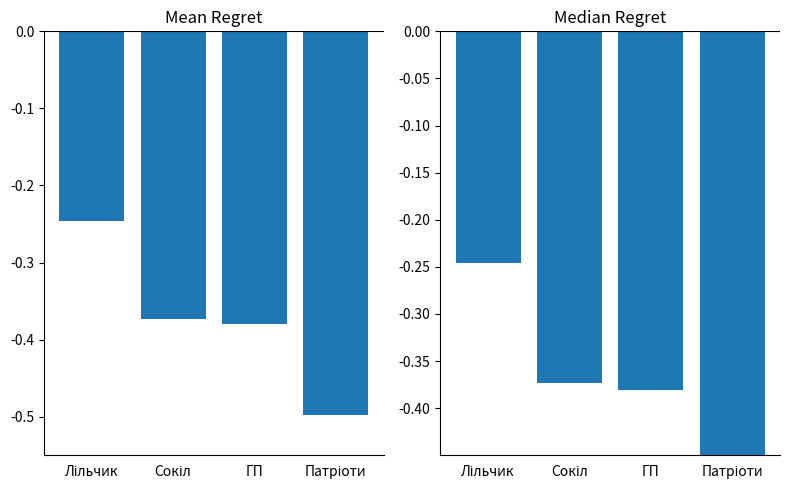

Does the chart contain stacked bars?

No